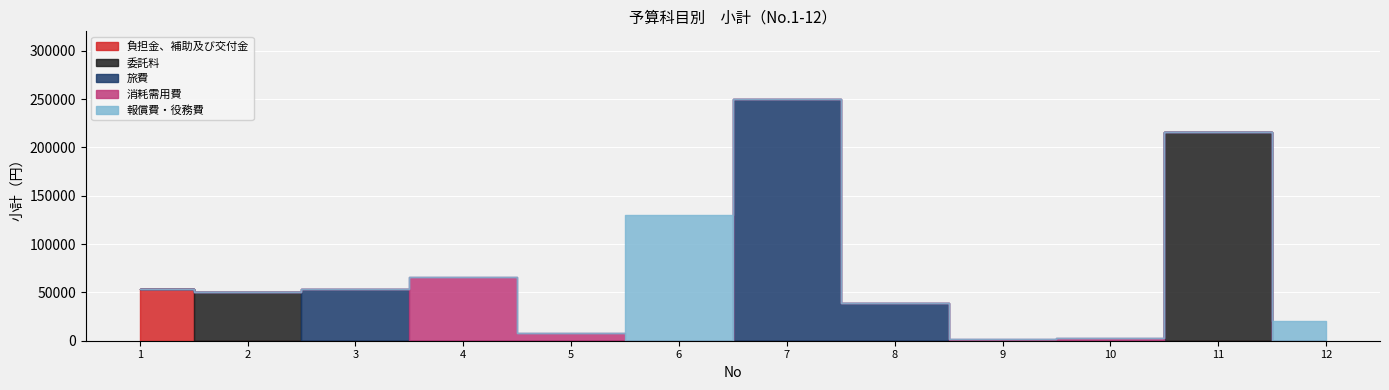

Rank the series at 5 from highest to lowest value.

消耗需用費, 負担金、補助及び交付金, 委託料, 旅費, 報償費・役務費